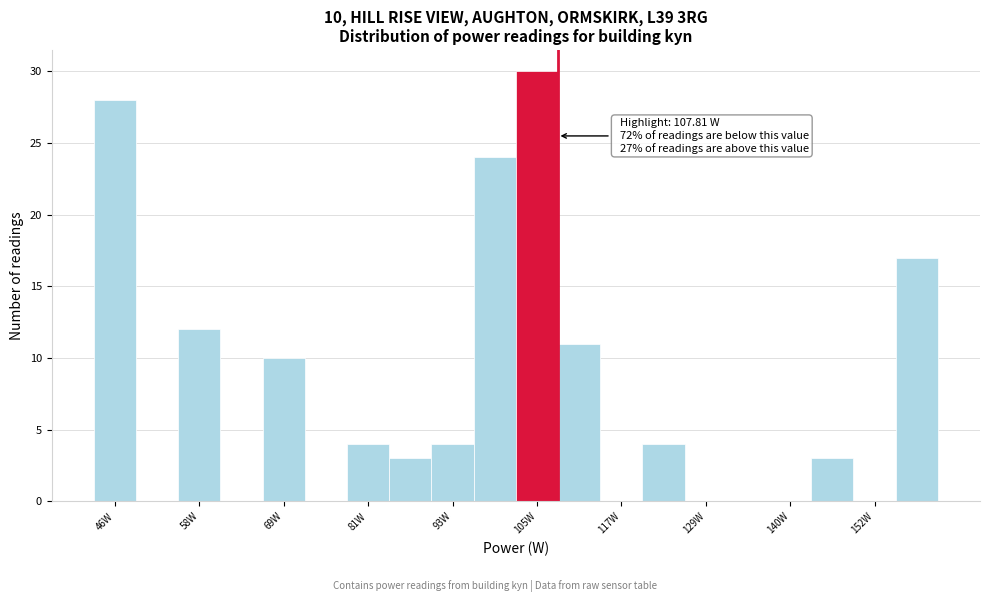

Around what value on the x-axis is the tallest bar? Give the approximate position of its centre, as read against the axis.

104